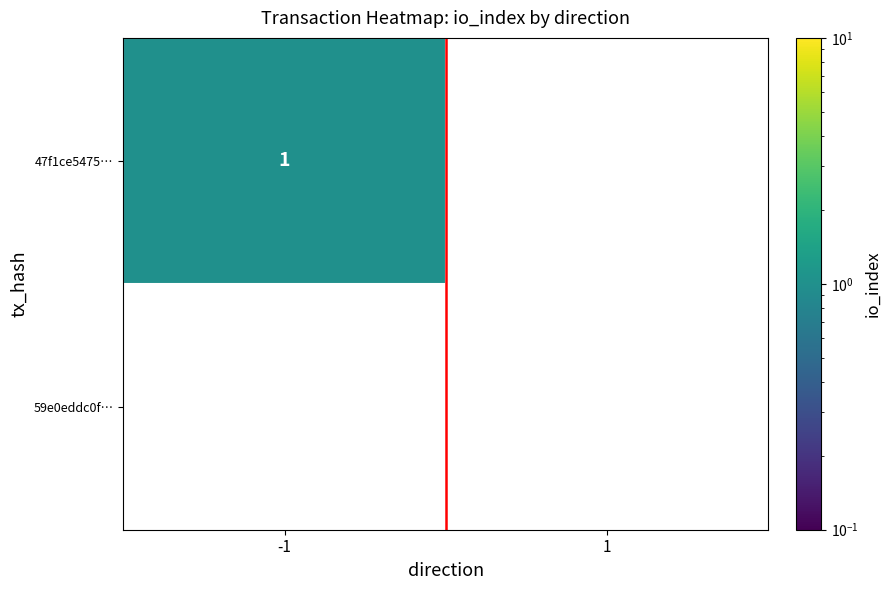

List the series in order of their overall mean, lowest first.

47f1ce5475…, 59e0eddc0f…